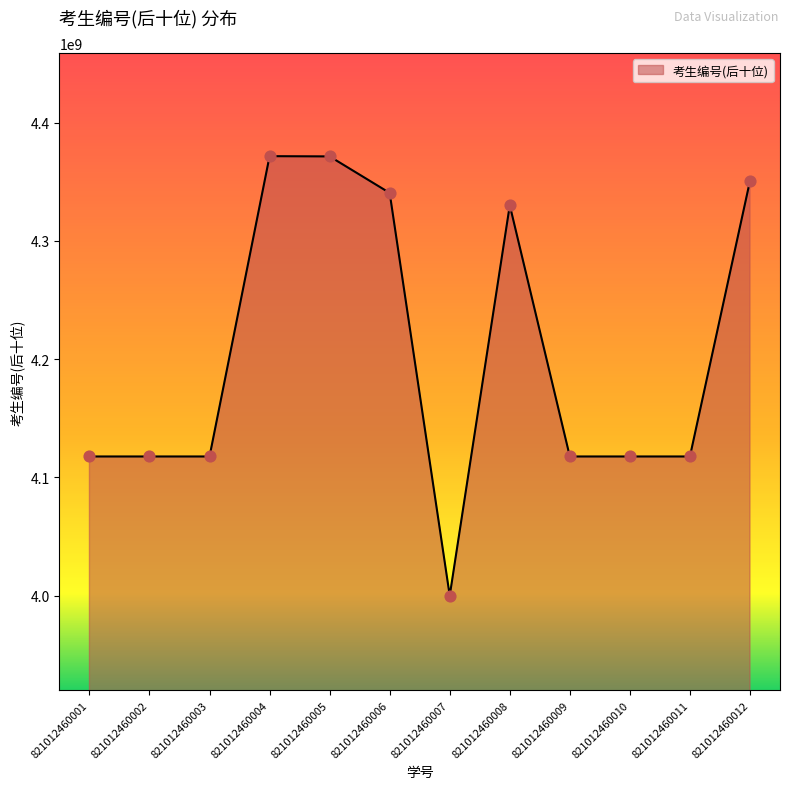

What is the change in value from 821012460010 to 821012460012?

+233096788